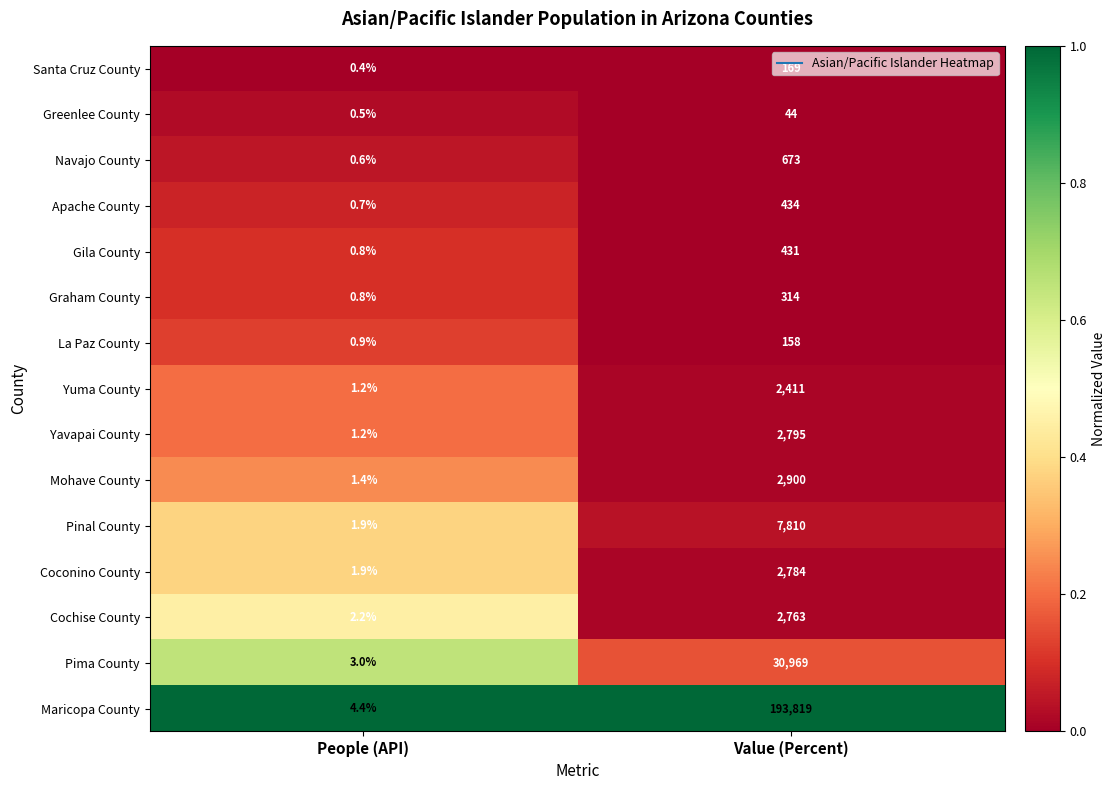

List the labels in order of Graham County value, smallest first.

People (API), Value (Percent)